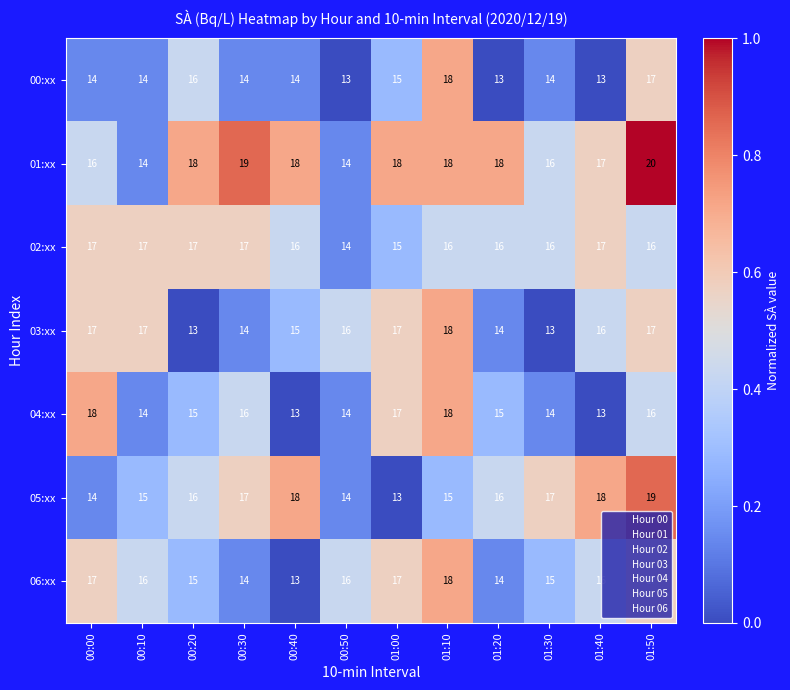

What is the approximate value of 04:xx at 01:10?

18